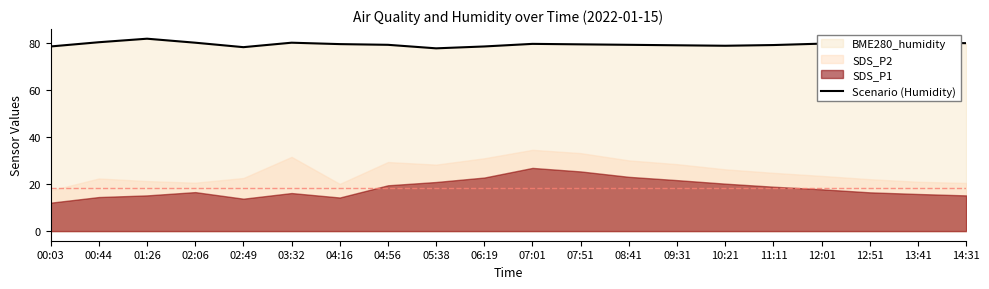

True or false: there are more than 1 points higher than both neighbors.

True